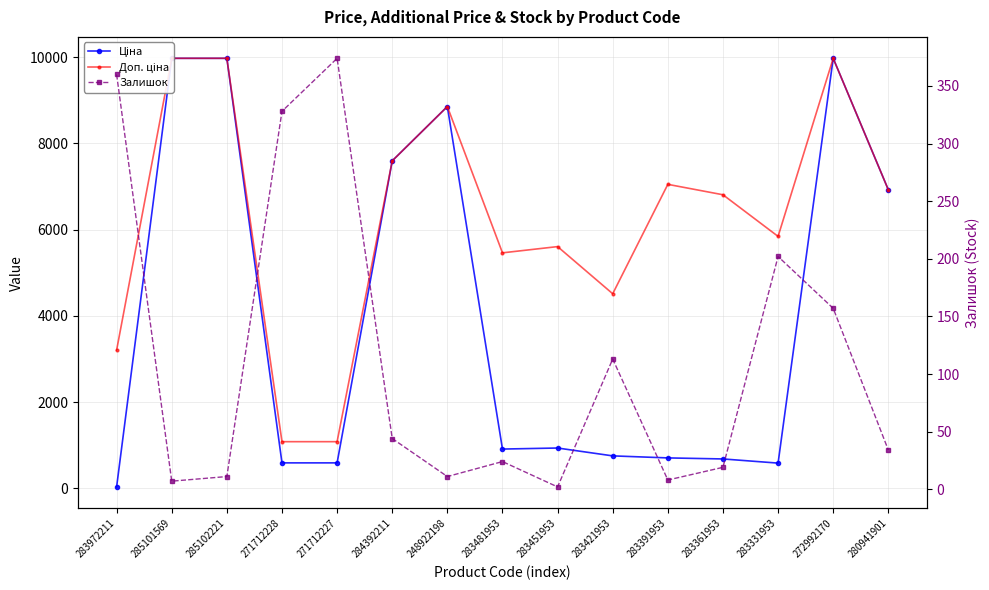

Which series has the largest total across all categories?

Доп. ціна